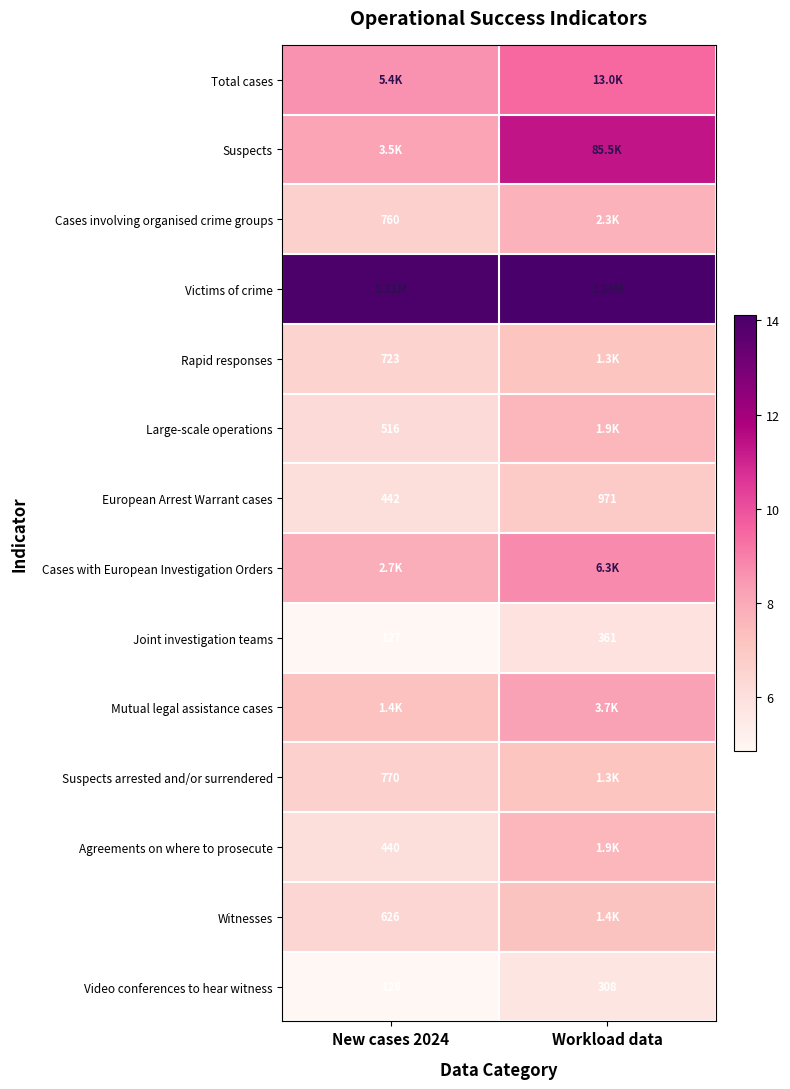

Read the Large-scale operations value at Workload data.

7.6